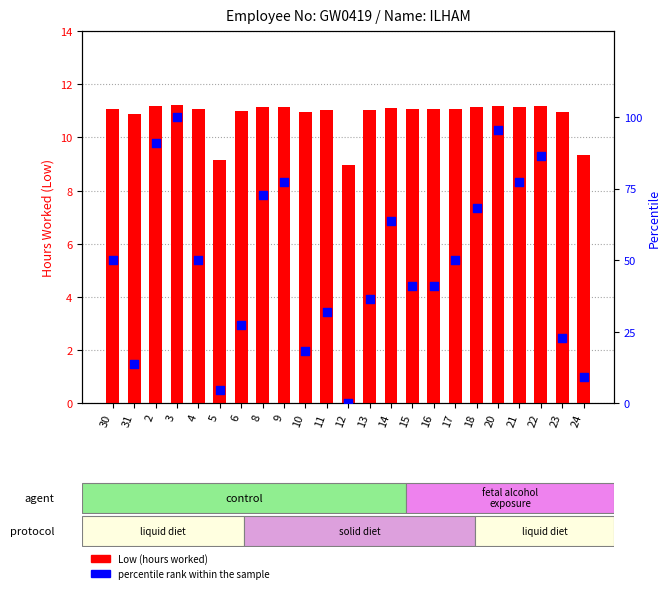

At how many categories does at least one series exceed 72?

7